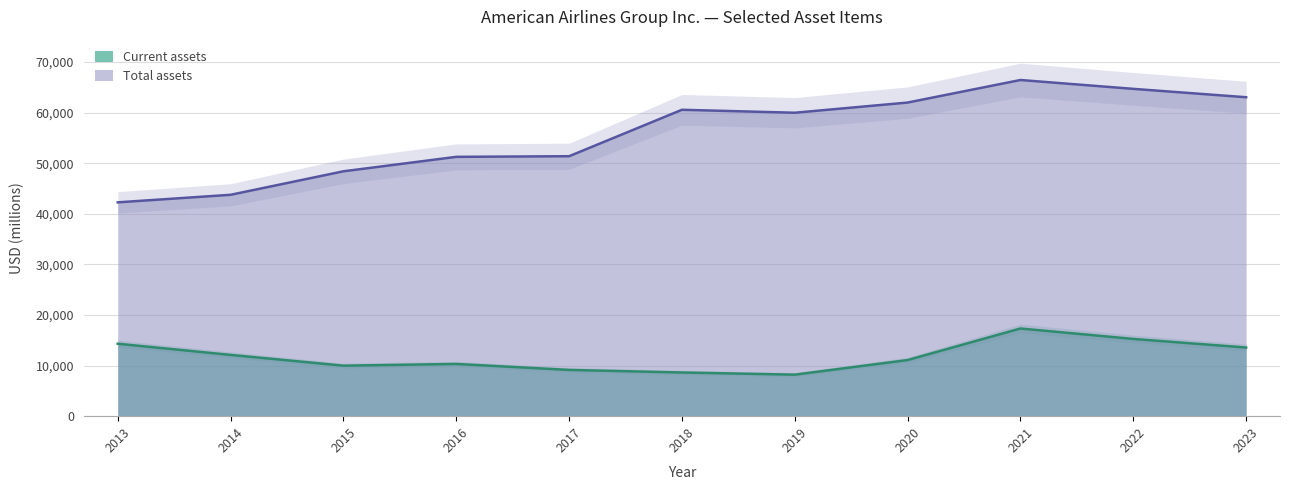

Reading left to right, list all the values displayed in this chart.

Current assets: 14323	12112	9985	10324	9146	8637	8206	11095	17336	15269	13572
Total assets: 42278	43771	48415	51274	51396	60580	59995	62008	66467	64716	63058